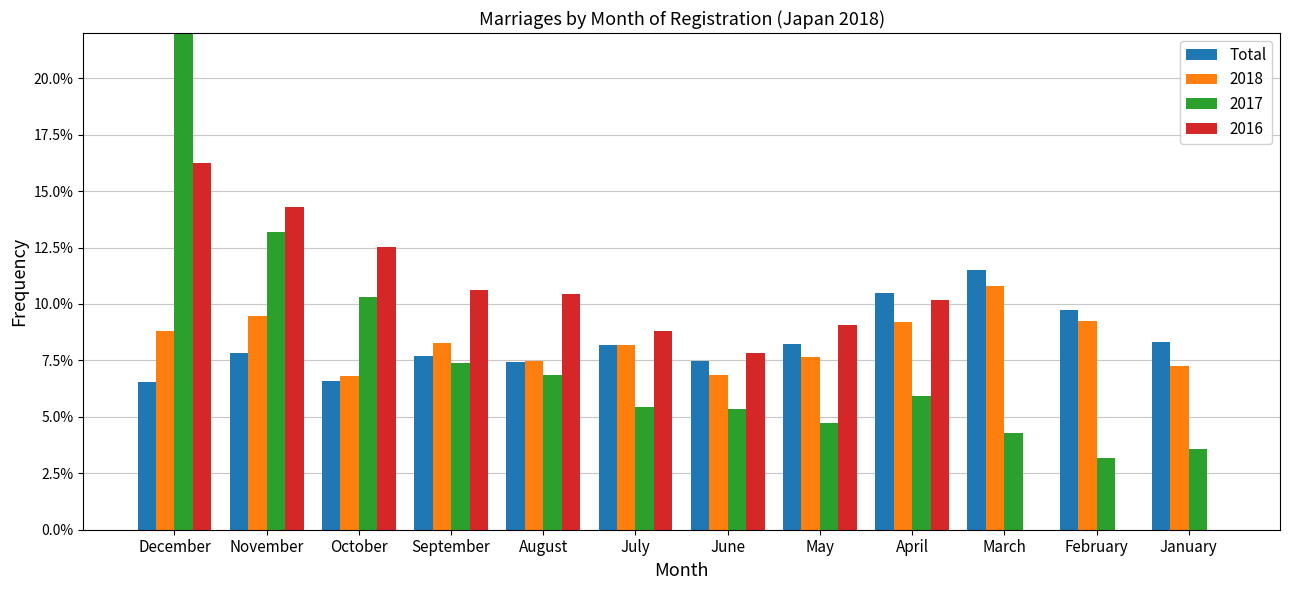

The value at December is 8.6. True or false?

False